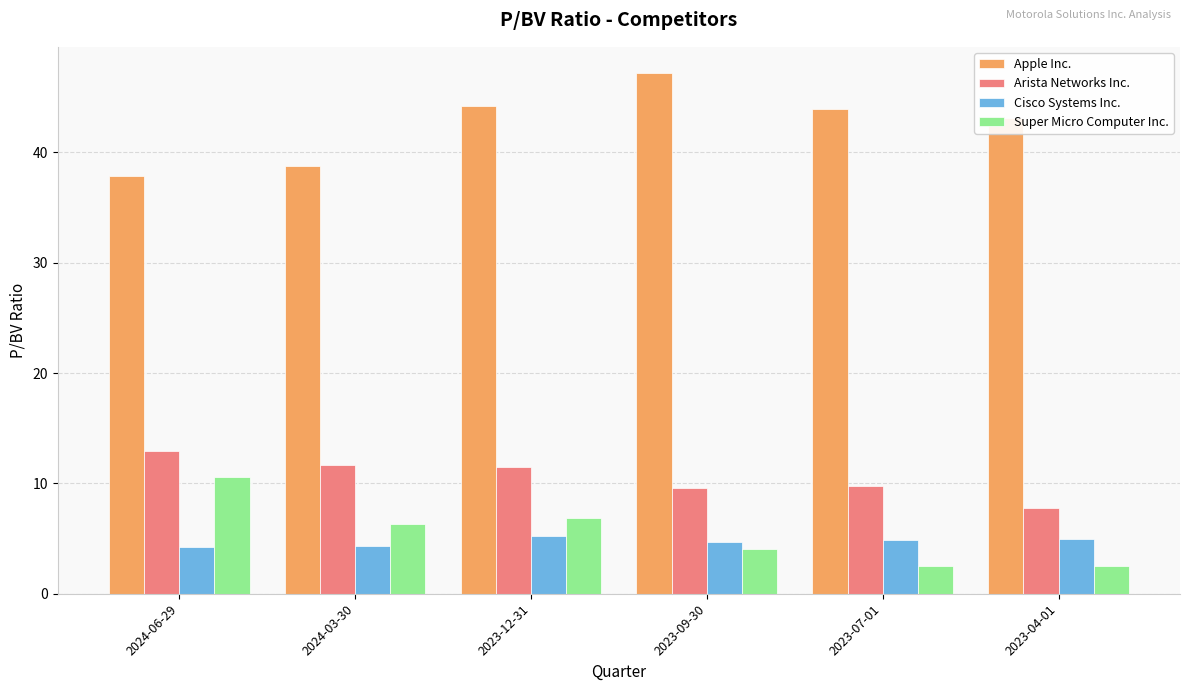

What is the lowest value of the Cisco Systems Inc. series?

4.2